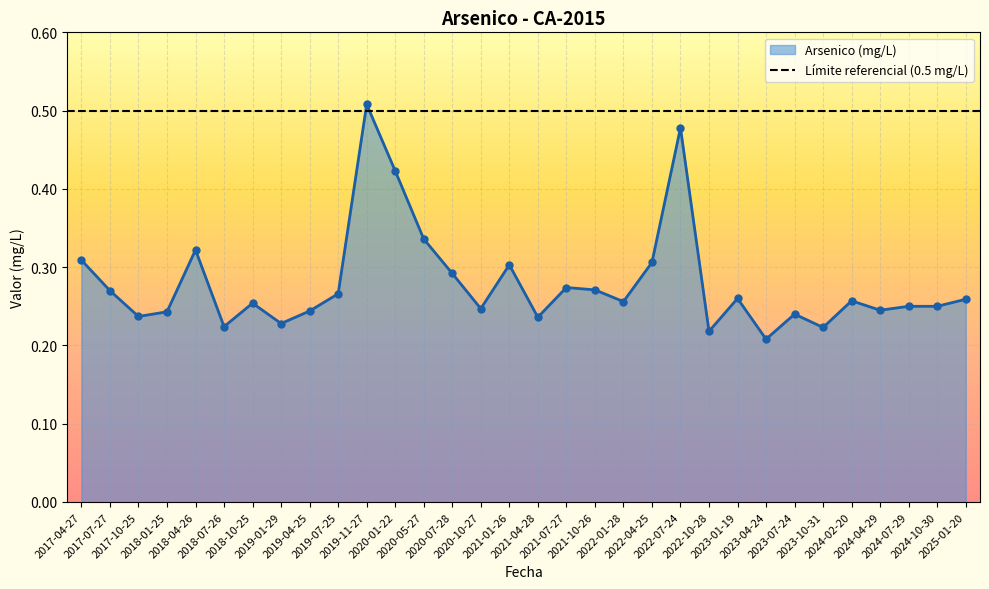

True or false: there are more than 0 points higher than both neighbors.

True